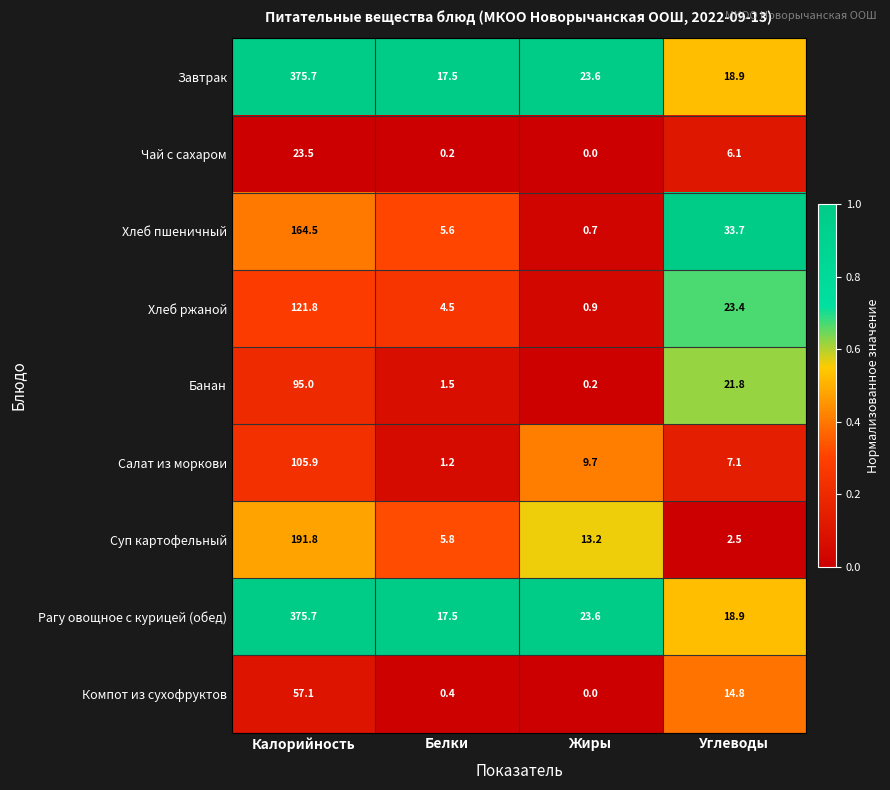

Which label corresponds to the largest value in the chart?

Калорийность